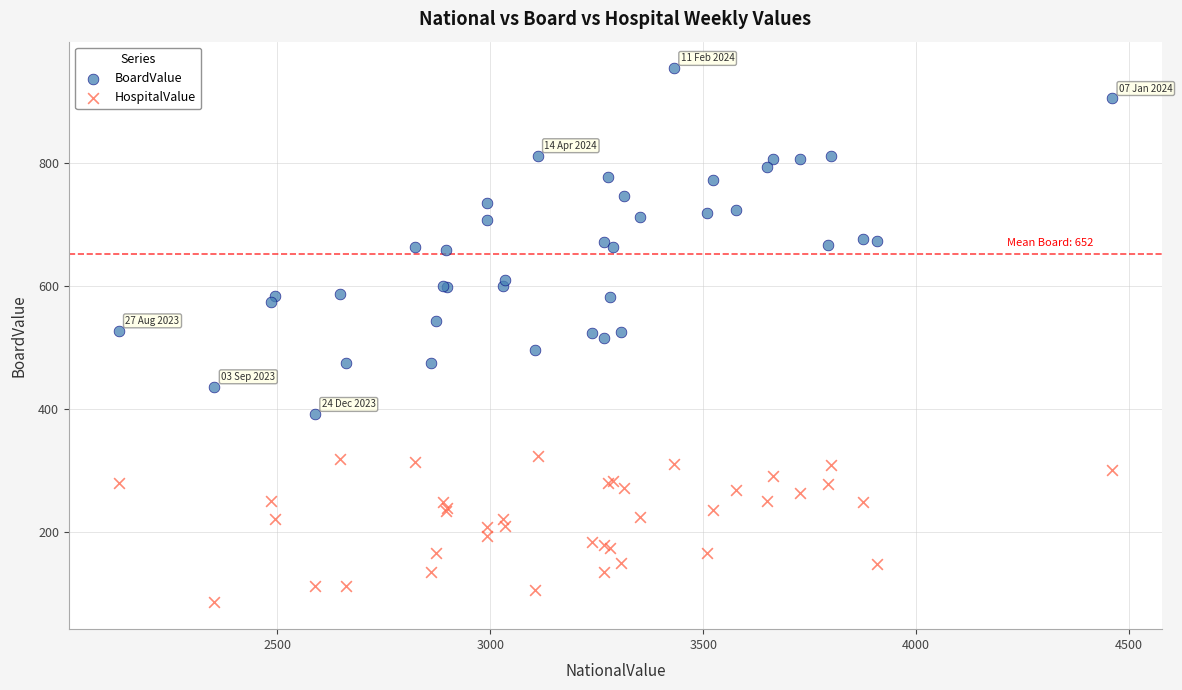

Which series reaches the minimum Y coordinate?

HospitalValue